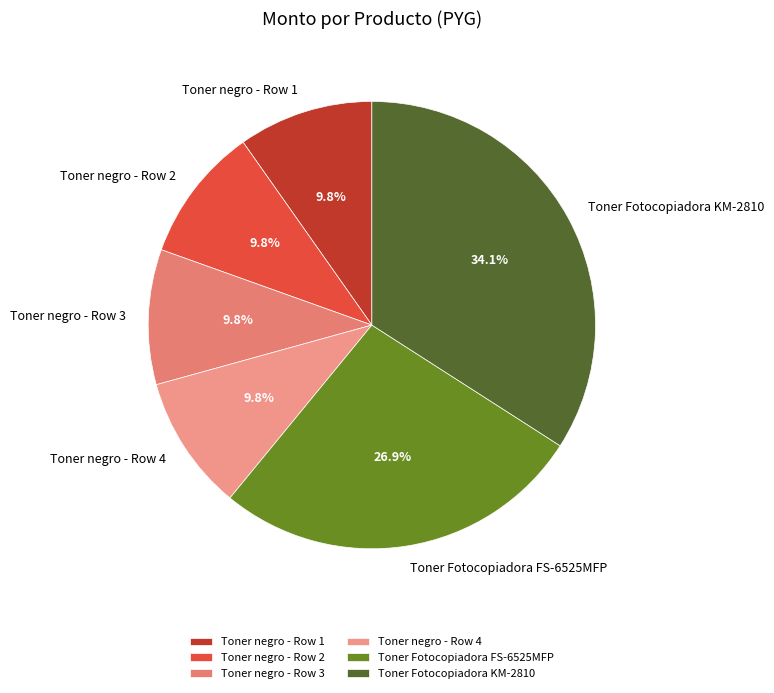

Does Toner negro - Row 4 account for over 50% of the chart?

No